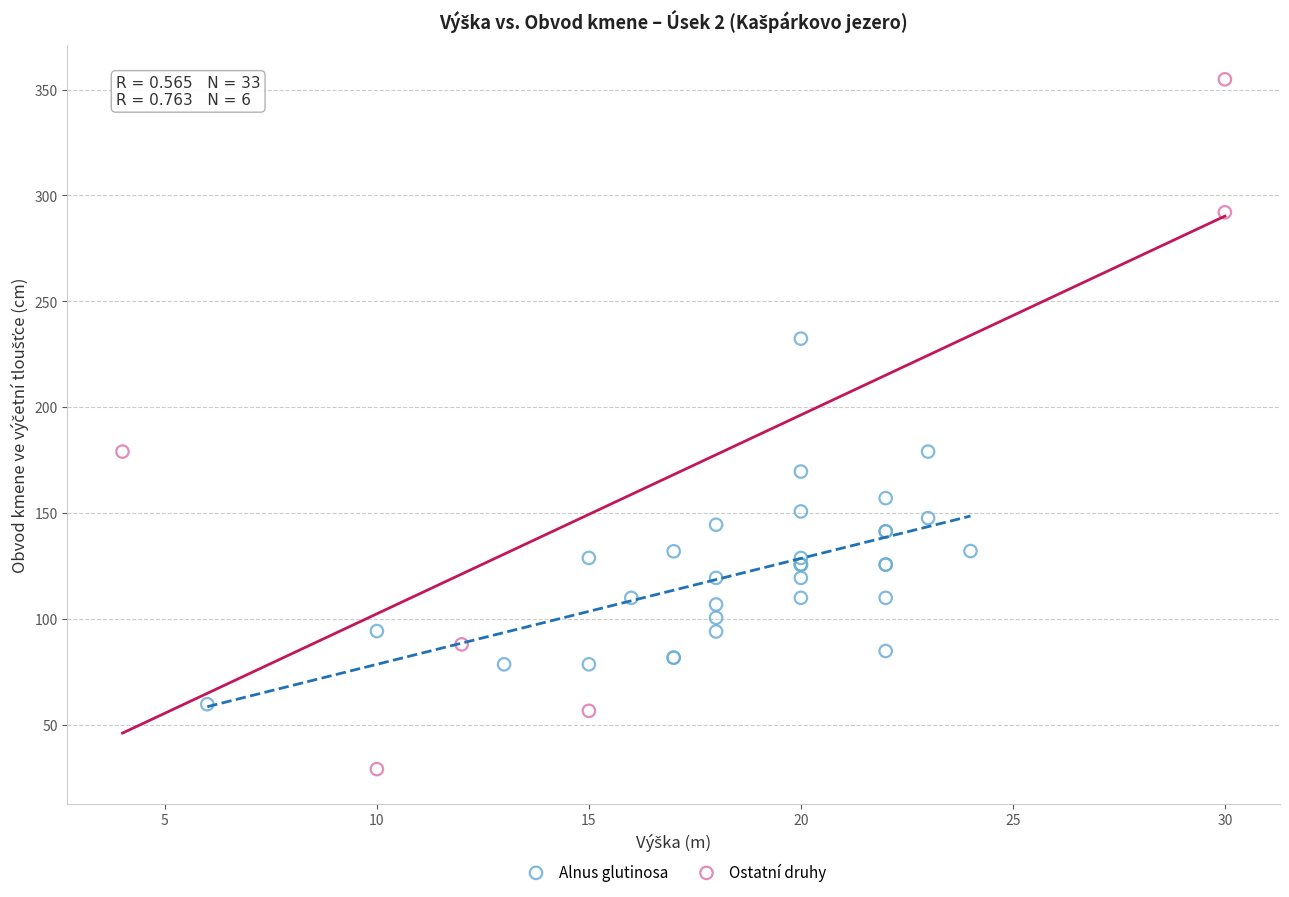

Which series reaches the maximum Y coordinate?

Ostatní druhy